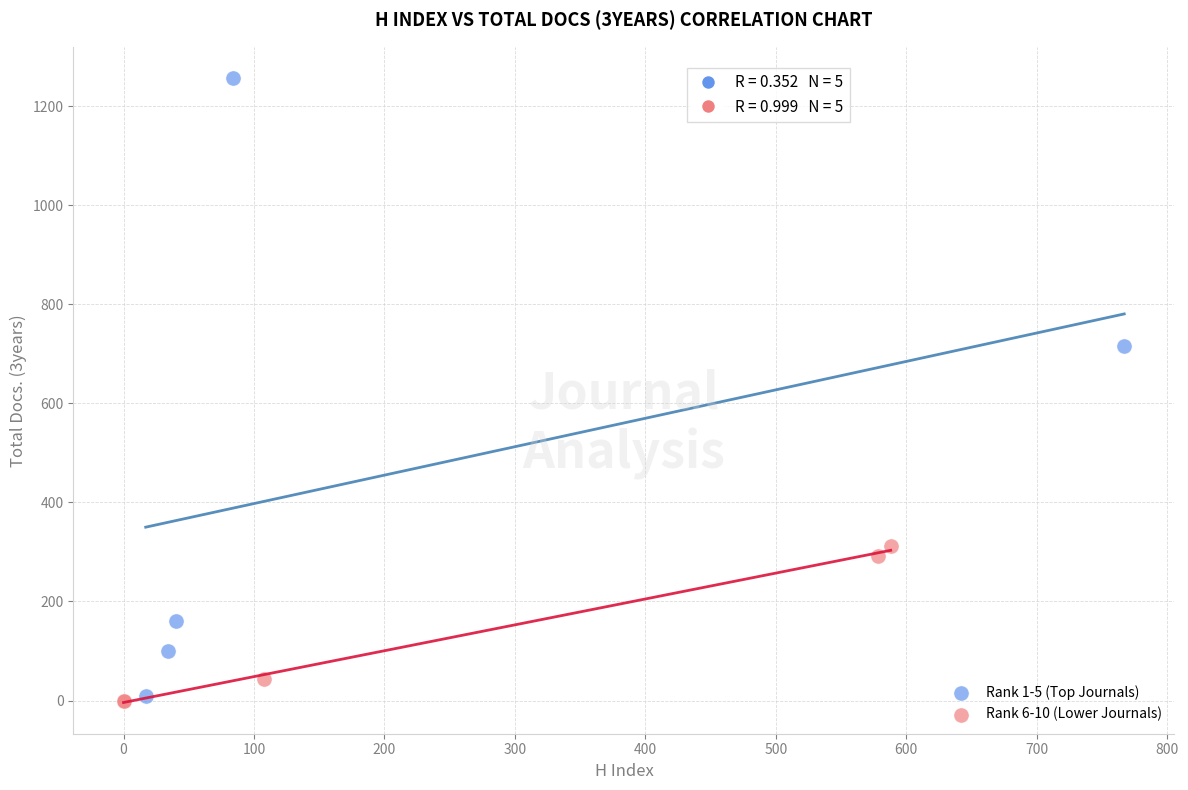

What are all the series names shown in the legend?

Rank 1-5 (Top Journals), Rank 6-10 (Lower Journals)